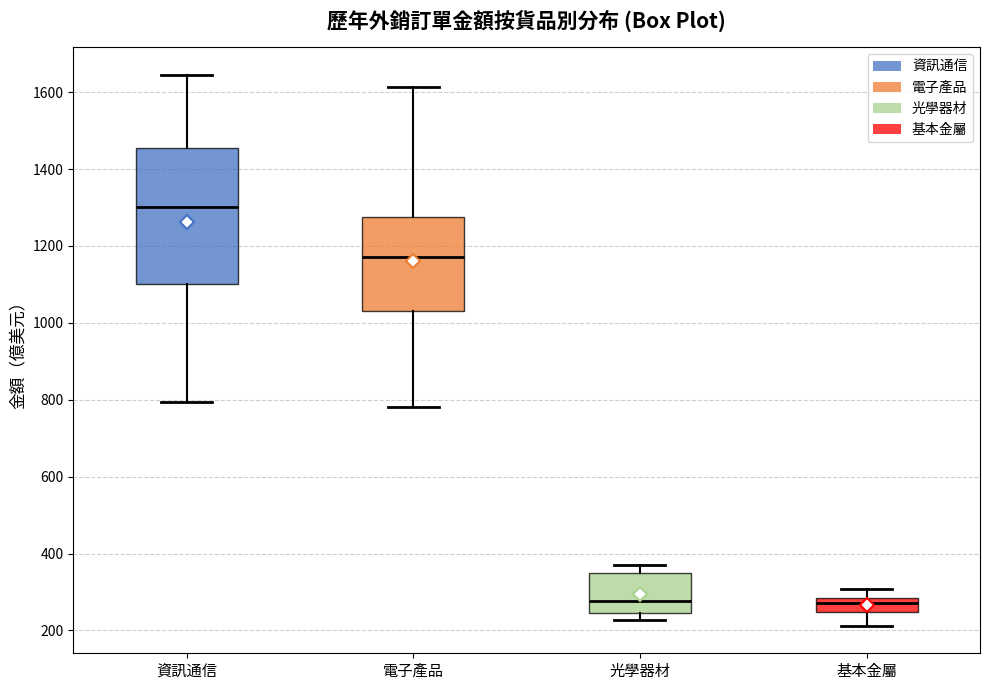

Which box's median line is the highest?

資訊通信